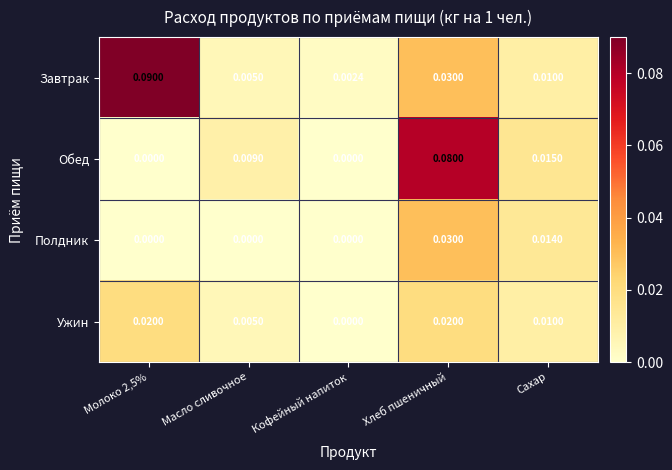

At how many categories does at least one series exceed 0?

5